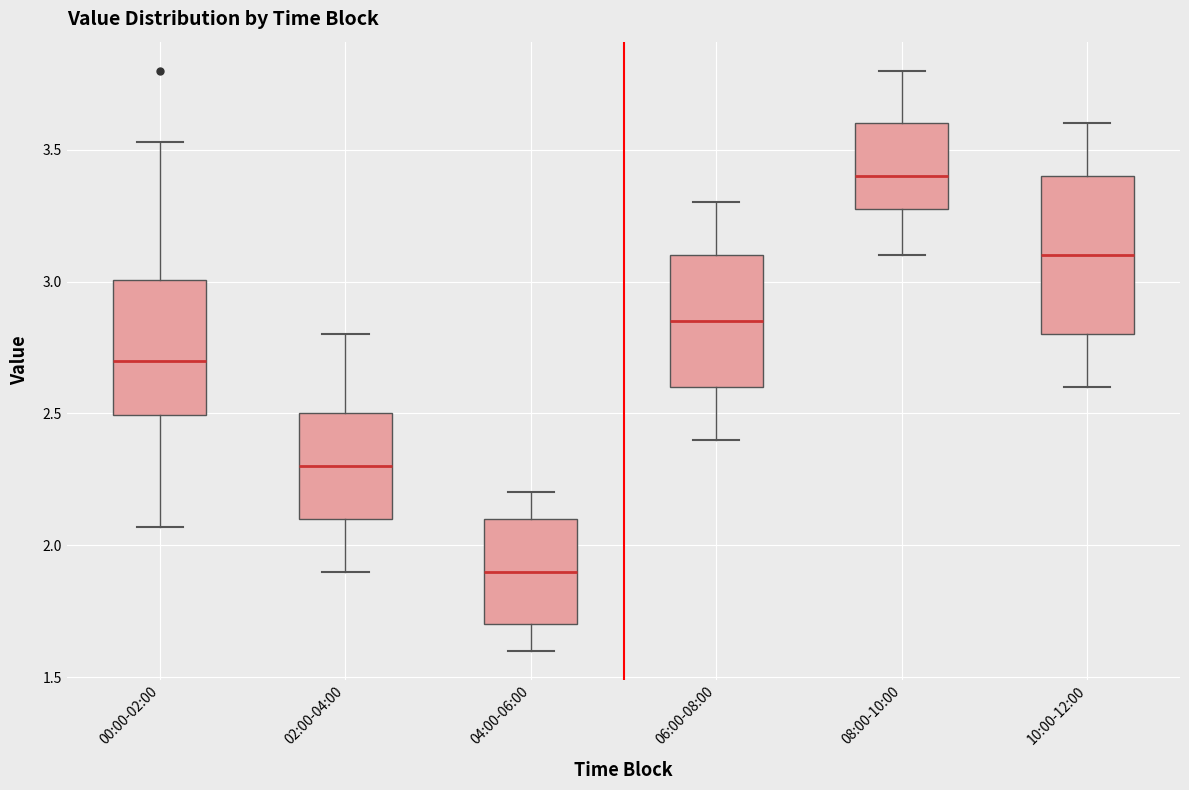

Which box is the tallest, from its lower edge to its upper edge?

10:00-12:00